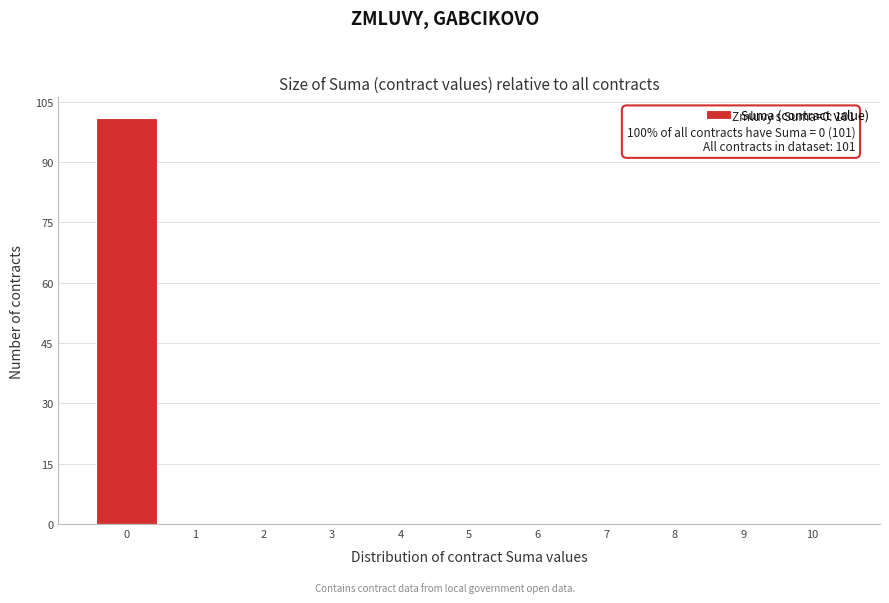

Which range on the x-axis has the tallest bar?

-0.5 to 0.5